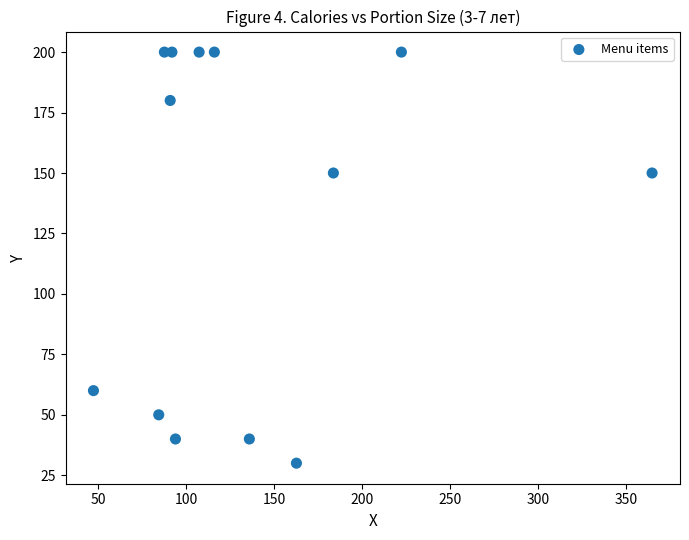

What is the range of Y values (max minus min)?

170